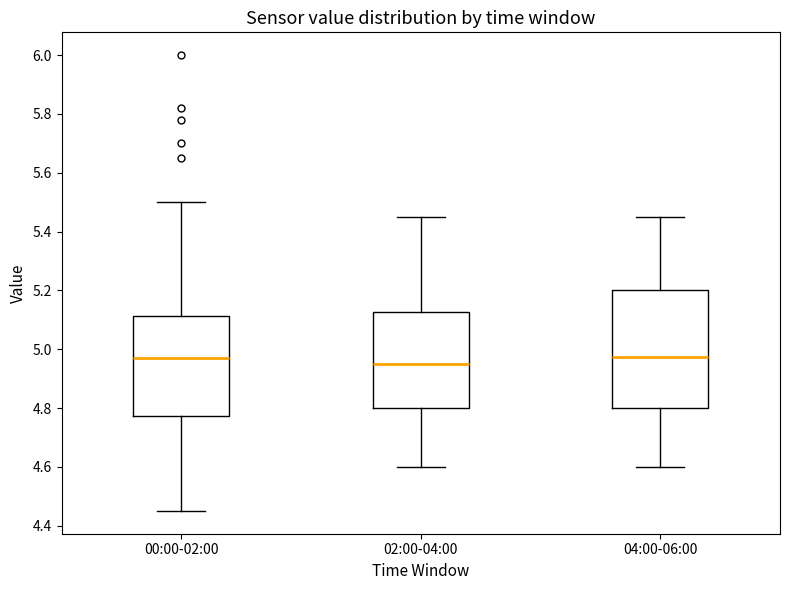

Reading left to right, transcribe this box plot: for each box, give where its median line is, the range the box spans, and where its two whiskers end, as read against the y-axis. The values are not printed on the chart, so give them approximately, as read against the axis.

00:00-02:00: median 4.98, box 4.78 to 5.12, whiskers 4.46 to 5.50
02:00-04:00: median 4.96, box 4.80 to 5.12, whiskers 4.60 to 5.46
04:00-06:00: median 4.98, box 4.80 to 5.20, whiskers 4.60 to 5.46